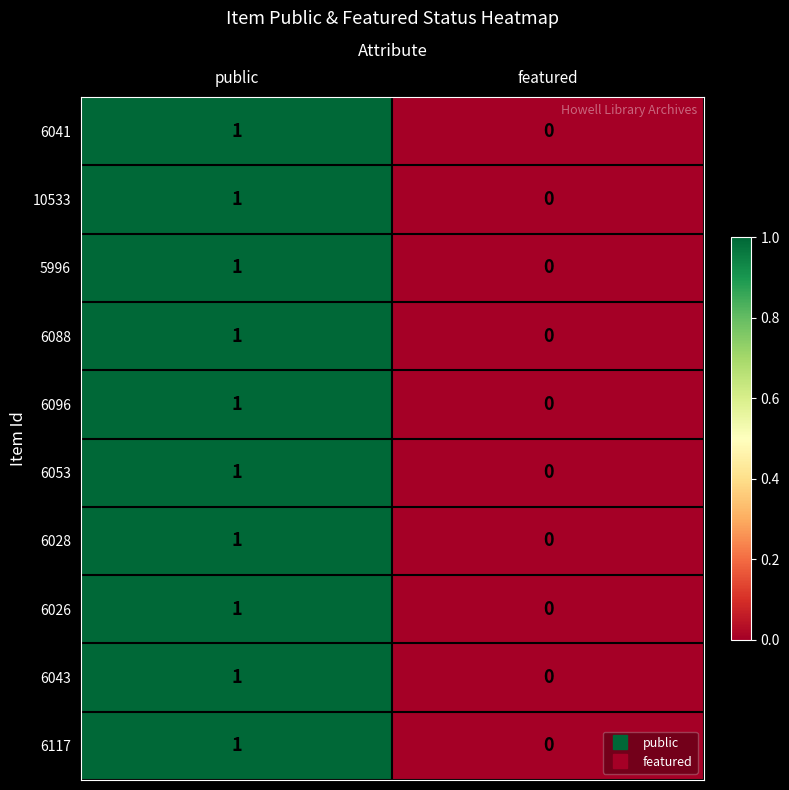

At which category does the chart reach its minimum across all series?

featured